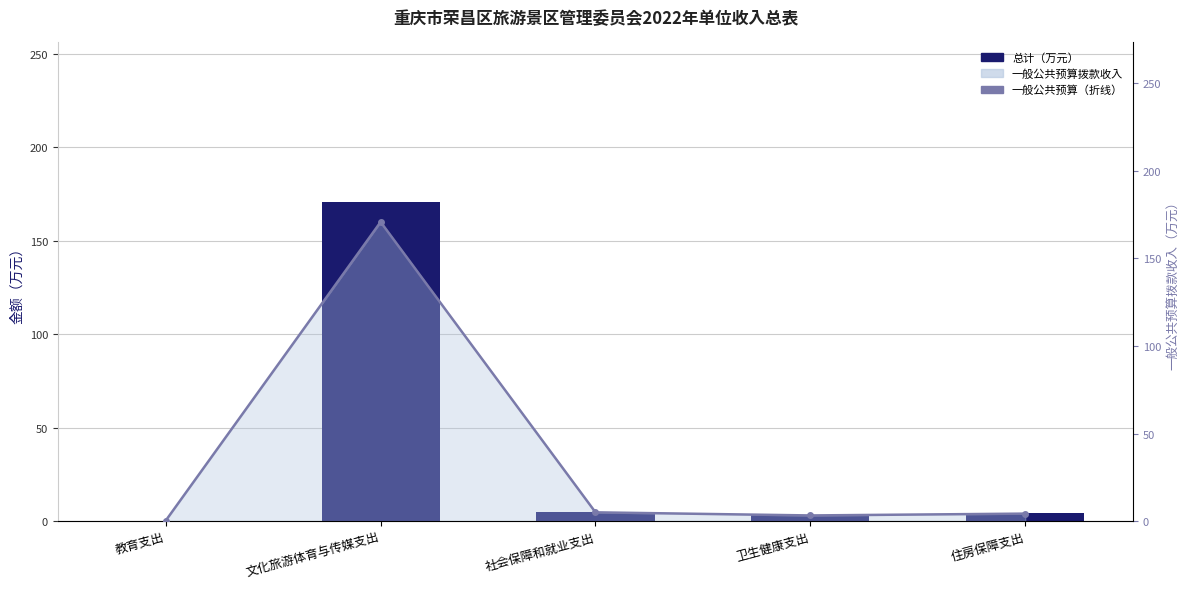

What is the highest value of the 总计（万元） series?

170.8